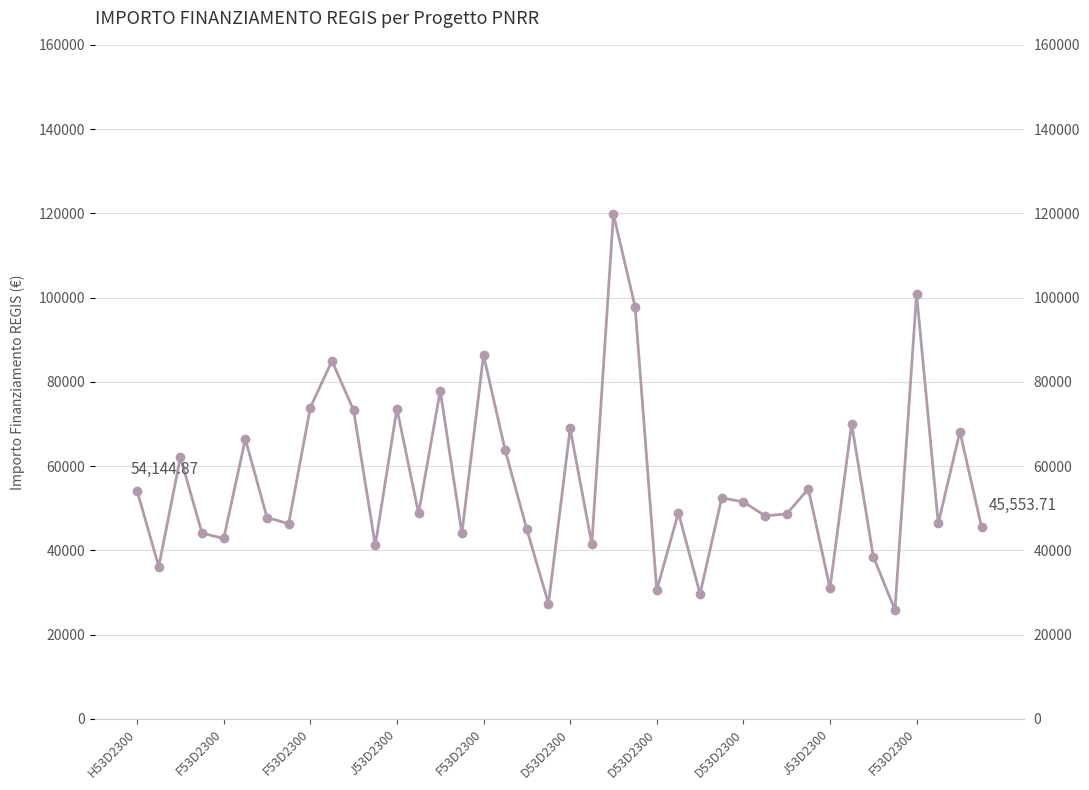

What is the label of the 22nd point from the right?

18